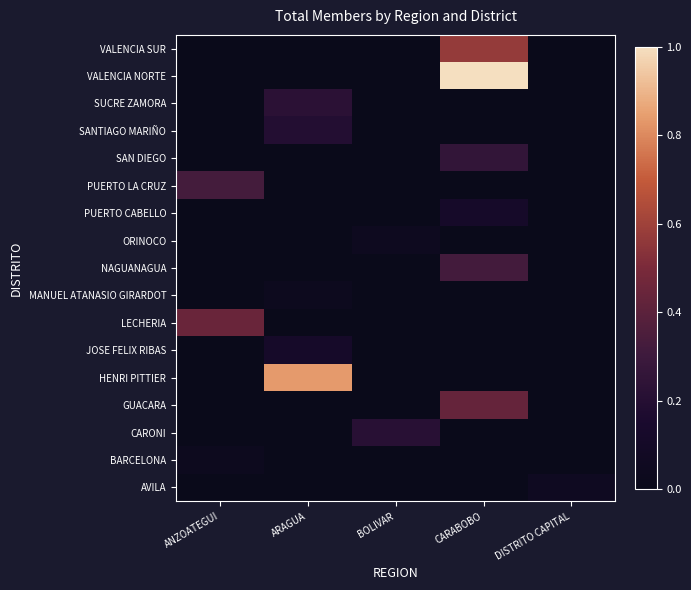

Reading left to right, what are all the values shown in this chart?

AVILA: ANZOATEGUI=0.0	ARAGUA=0.0	BOLIVAR=0.0	CARABOBO=0.0	DISTRITO CAPITAL=0.1
BARCELONA: ANZOATEGUI=0.0	ARAGUA=0.0	BOLIVAR=0.0	CARABOBO=0.0	DISTRITO CAPITAL=0.0
CARONI: ANZOATEGUI=0.0	ARAGUA=0.0	BOLIVAR=0.2	CARABOBO=0.0	DISTRITO CAPITAL=0.0
GUACARA: ANZOATEGUI=0.0	ARAGUA=0.0	BOLIVAR=0.0	CARABOBO=0.4	DISTRITO CAPITAL=0.0
HENRI PITTIER: ANZOATEGUI=0.0	ARAGUA=0.8	BOLIVAR=0.0	CARABOBO=0.0	DISTRITO CAPITAL=0.0
JOSE FELIX RIBAS: ANZOATEGUI=0.0	ARAGUA=0.1	BOLIVAR=0.0	CARABOBO=0.0	DISTRITO CAPITAL=0.0
LECHERIA: ANZOATEGUI=0.4	ARAGUA=0.0	BOLIVAR=0.0	CARABOBO=0.0	DISTRITO CAPITAL=0.0
MANUEL ATANASIO GIRARDOT: ANZOATEGUI=0.0	ARAGUA=0.0	BOLIVAR=0.0	CARABOBO=0.0	DISTRITO CAPITAL=0.0
NAGUANAGUA: ANZOATEGUI=0.0	ARAGUA=0.0	BOLIVAR=0.0	CARABOBO=0.3	DISTRITO CAPITAL=0.0
ORINOCO: ANZOATEGUI=0.0	ARAGUA=0.0	BOLIVAR=0.0	CARABOBO=0.0	DISTRITO CAPITAL=0.0
PUERTO CABELLO: ANZOATEGUI=0.0	ARAGUA=0.0	BOLIVAR=0.0	CARABOBO=0.1	DISTRITO CAPITAL=0.0
PUERTO LA CRUZ: ANZOATEGUI=0.3	ARAGUA=0.0	BOLIVAR=0.0	CARABOBO=0.0	DISTRITO CAPITAL=0.0
SAN DIEGO: ANZOATEGUI=0.0	ARAGUA=0.0	BOLIVAR=0.0	CARABOBO=0.3	DISTRITO CAPITAL=0.0
SANTIAGO MARIÑO: ANZOATEGUI=0.0	ARAGUA=0.2	BOLIVAR=0.0	CARABOBO=0.0	DISTRITO CAPITAL=0.0
SUCRE ZAMORA: ANZOATEGUI=0.0	ARAGUA=0.2	BOLIVAR=0.0	CARABOBO=0.0	DISTRITO CAPITAL=0.0
VALENCIA NORTE: ANZOATEGUI=0.0	ARAGUA=0.0	BOLIVAR=0.0	CARABOBO=1.0	DISTRITO CAPITAL=0.0
VALENCIA SUR: ANZOATEGUI=0.0	ARAGUA=0.0	BOLIVAR=0.0	CARABOBO=0.6	DISTRITO CAPITAL=0.0